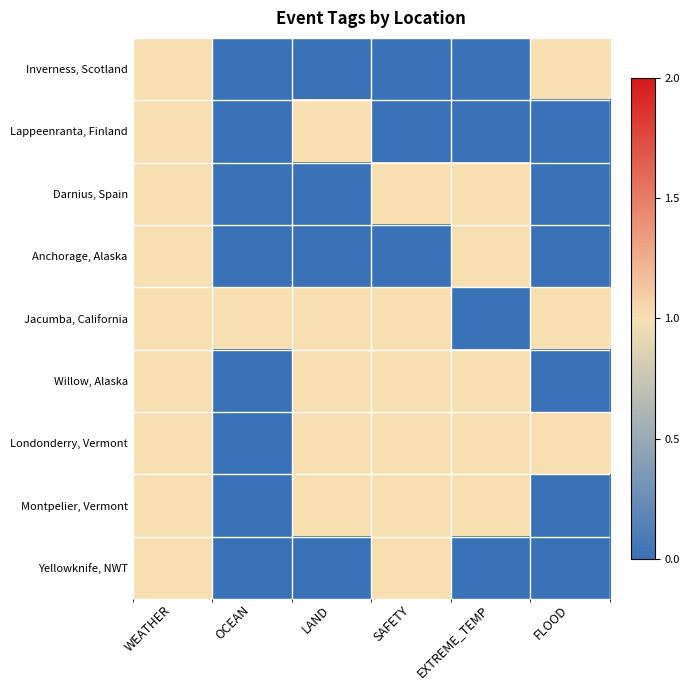

Reading right to left, extract all data points from this chart.

Inverness, Scotland: FLOOD=1	EXTREME_TEMP=0	SAFETY=0	LAND=0	OCEAN=0	WEATHER=1
Lappeenranta, Finland: FLOOD=0	EXTREME_TEMP=0	SAFETY=0	LAND=1	OCEAN=0	WEATHER=1
Darnius, Spain: FLOOD=0	EXTREME_TEMP=1	SAFETY=1	LAND=0	OCEAN=0	WEATHER=1
Anchorage, Alaska: FLOOD=0	EXTREME_TEMP=1	SAFETY=0	LAND=0	OCEAN=0	WEATHER=1
Jacumba, California: FLOOD=1	EXTREME_TEMP=0	SAFETY=1	LAND=1	OCEAN=1	WEATHER=1
Willow, Alaska: FLOOD=0	EXTREME_TEMP=1	SAFETY=1	LAND=1	OCEAN=0	WEATHER=1
Londonderry, Vermont: FLOOD=1	EXTREME_TEMP=1	SAFETY=1	LAND=1	OCEAN=0	WEATHER=1
Montpelier, Vermont: FLOOD=0	EXTREME_TEMP=1	SAFETY=1	LAND=1	OCEAN=0	WEATHER=1
Yellowknife, NWT: FLOOD=0	EXTREME_TEMP=0	SAFETY=1	LAND=0	OCEAN=0	WEATHER=1